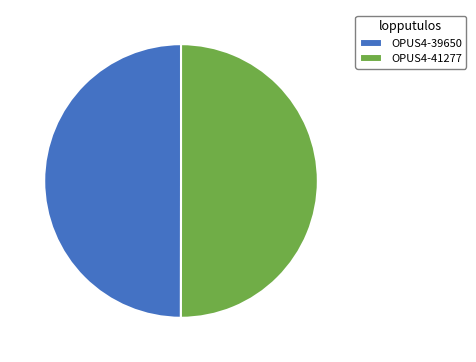

Approximately how many times larger is the value at OPUS4-39650 compared to OPUS4-41277?

1.0